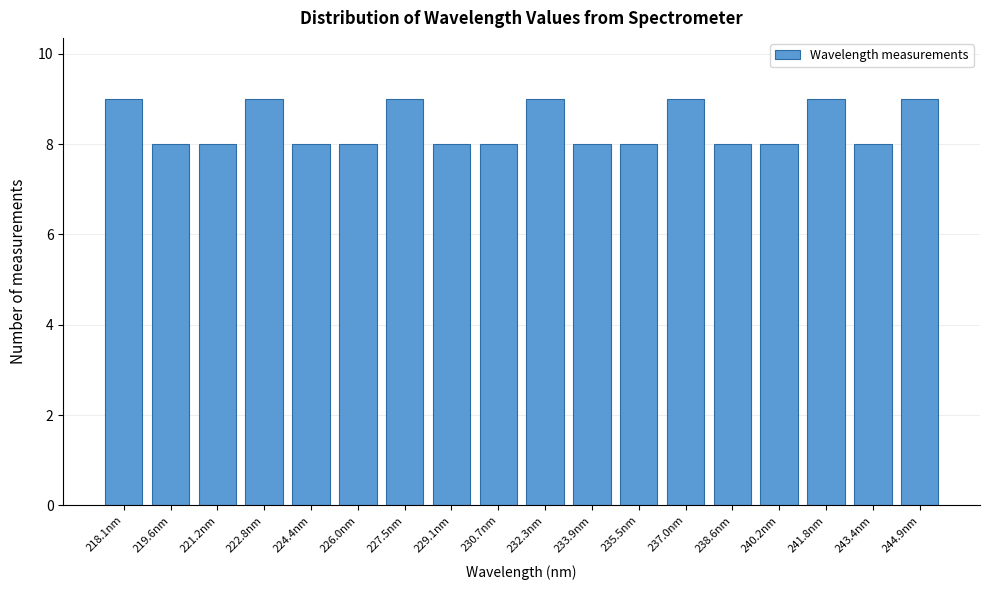

Reading right to left, what are all the values shown in this chart?

244.9nm=9	243.4nm=8	241.8nm=9	240.2nm=8	238.6nm=8	237.0nm=9	235.5nm=8	233.9nm=8	232.3nm=9	230.7nm=8	229.1nm=8	227.5nm=9	226.0nm=8	224.4nm=8	222.8nm=9	221.2nm=8	219.6nm=8	218.1nm=9